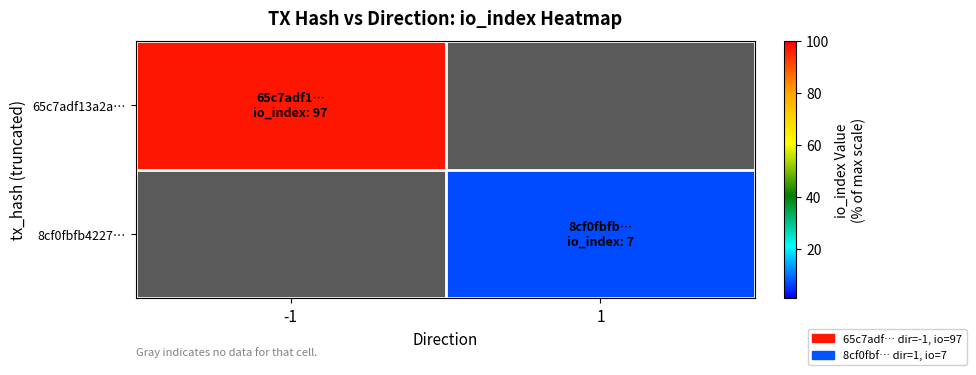

The value of 65c7adf13a2a… at -1 is 97.0. True or false?

True